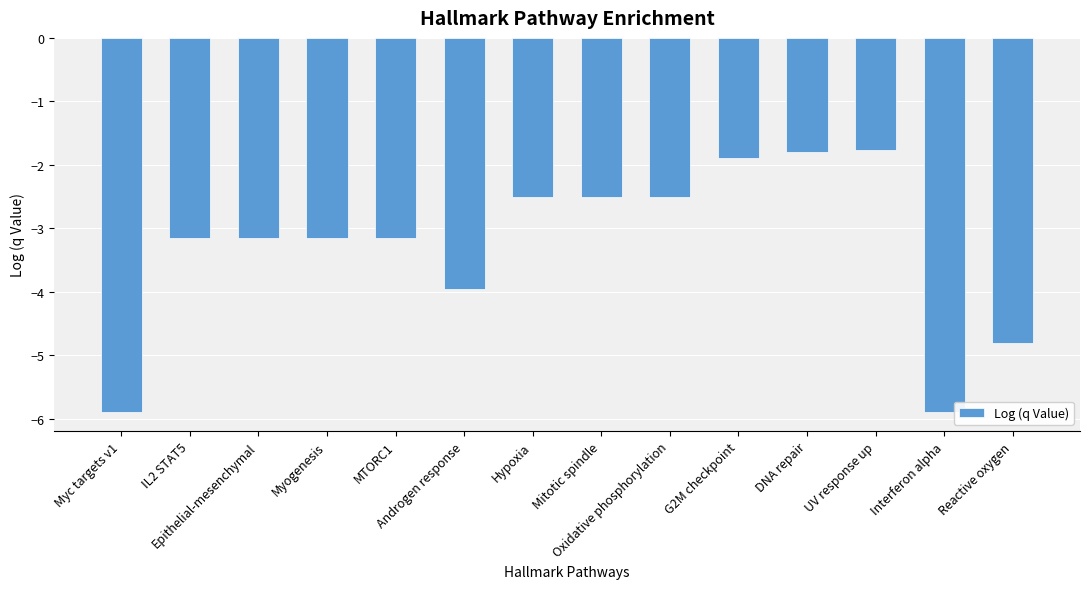

Are the bars grouped side by side (vs. stacked)?

No